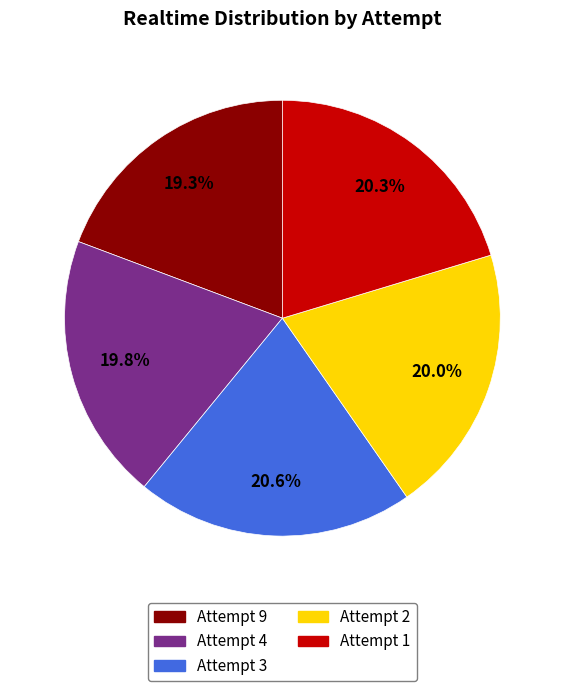

The Attempt 9 slice represents 7% of the pie. True or false?

False